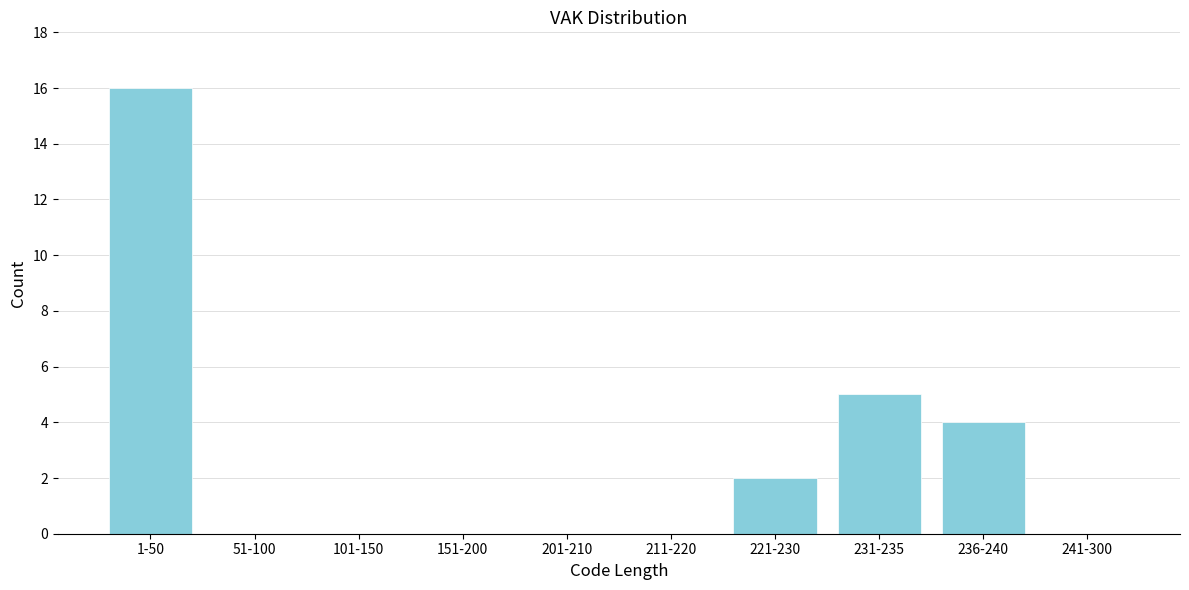

Reading left to right, transcribe all the data shown in this chart.

1-50=16	51-100=0	101-150=0	151-200=0	201-210=0	211-220=0	221-230=2	231-235=5	236-240=4	241-300=0